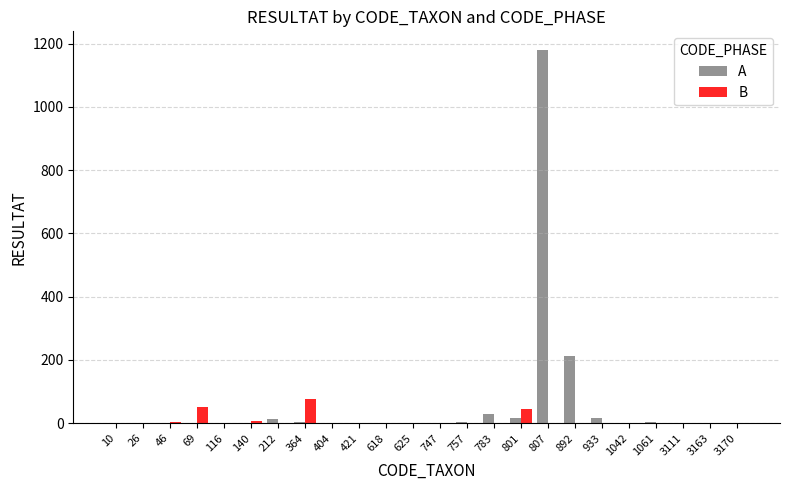

Which category has the highest value in the B series?

364